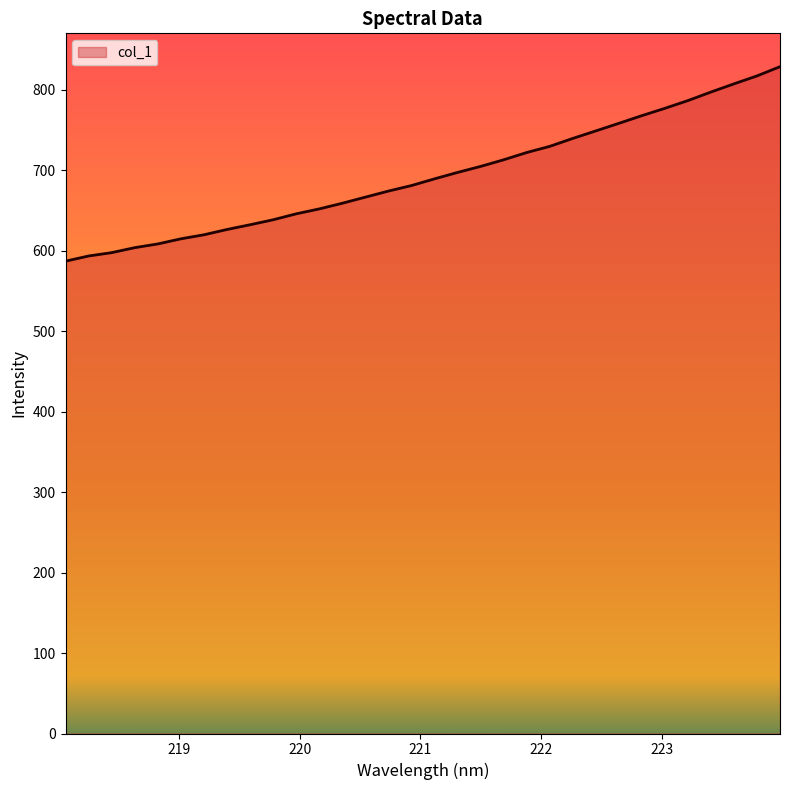

How many distinct data groups are displayed?

1